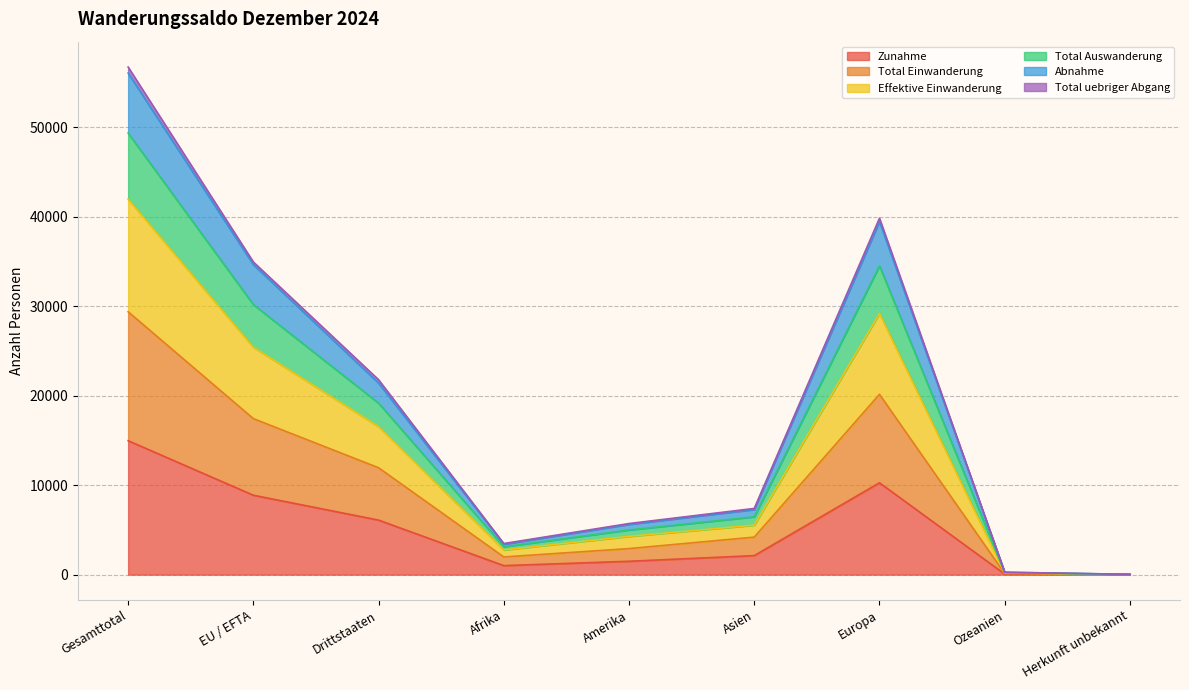

Which category has the highest value in the Zunahme series?

Gesamttotal